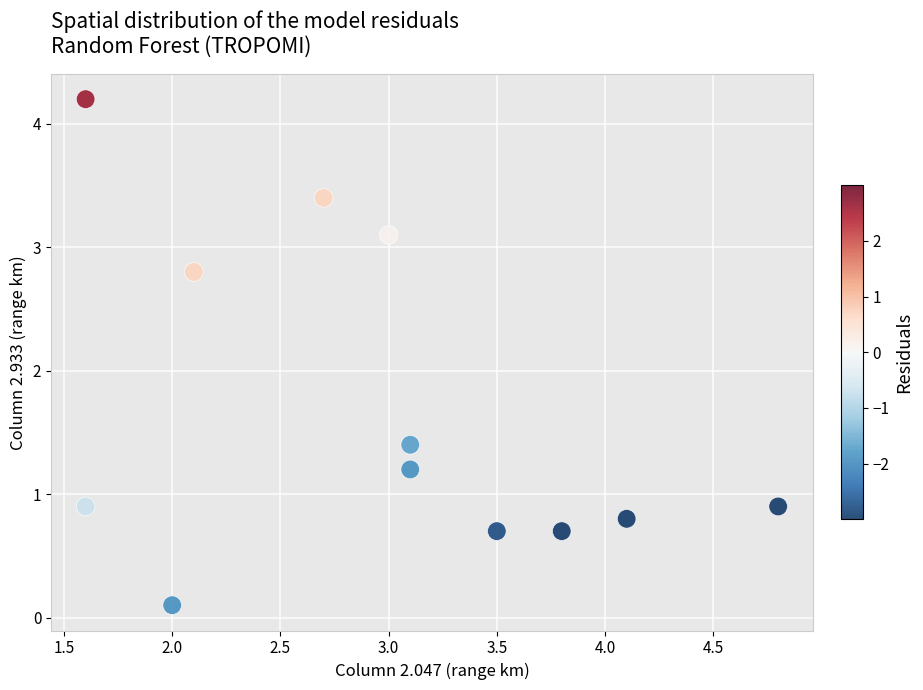

What Y value in the scatter plot is closest to 2?

1.4